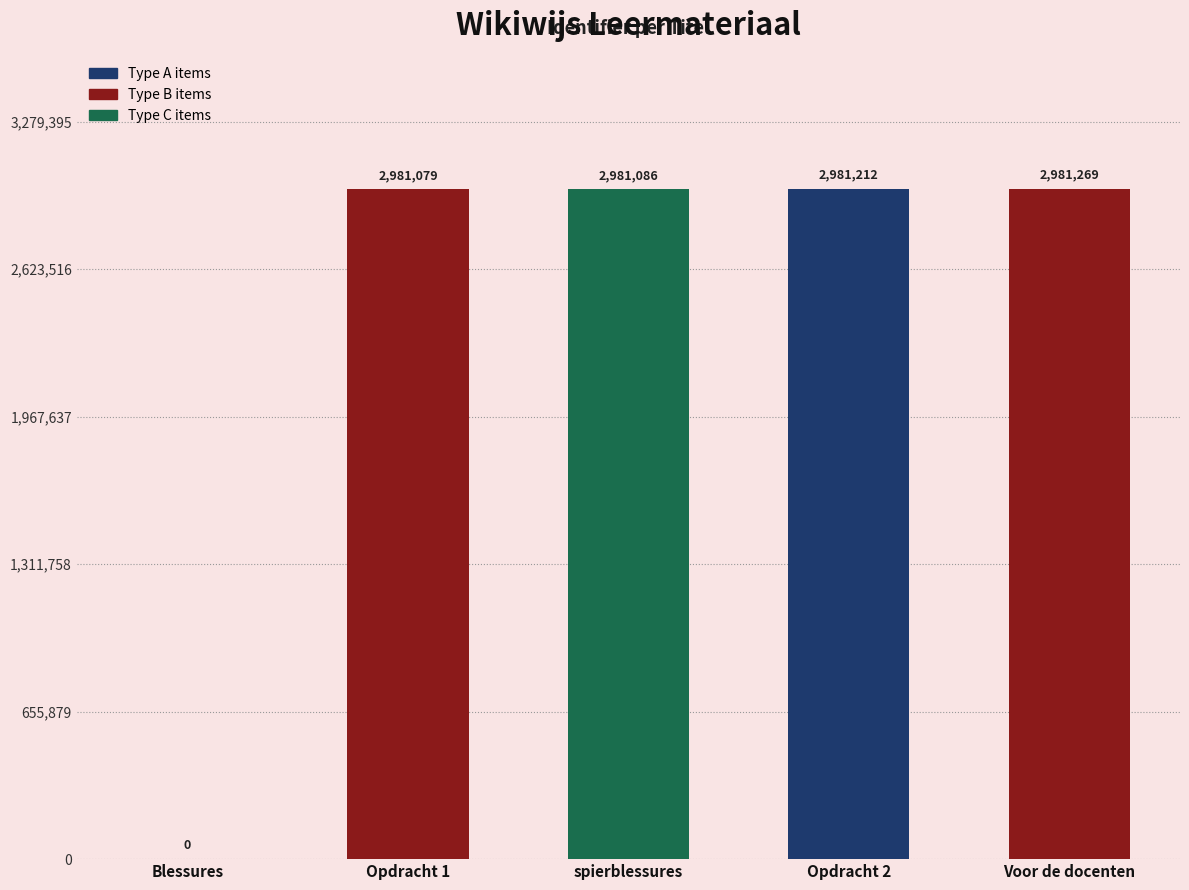

Where is the data nearest to the value 1490634?

Opdracht 1